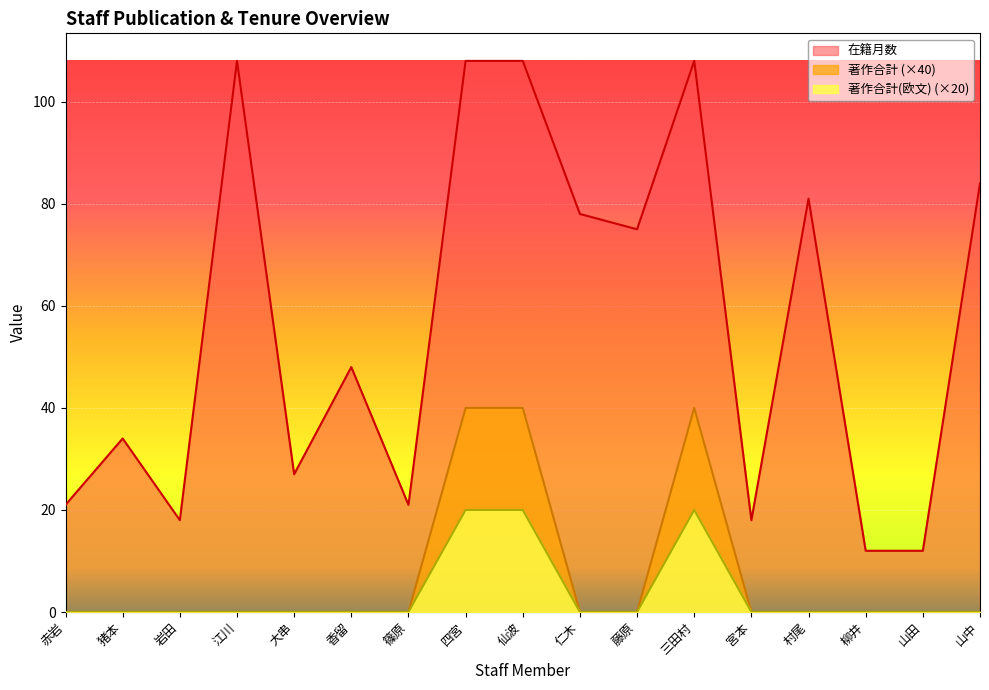

Reading left to right, extract all data points from this chart.

在籍月数: 21	34	18	108	27	48	21	108	108	78	75	108	18	81	12	12	84
著作合計: 0	0	0	0	0	0	0	40	40	0	0	40	0	0	0	0	0
著作合計(欧文): 0	0	0	0	0	0	0	20	20	0	0	20	0	0	0	0	0